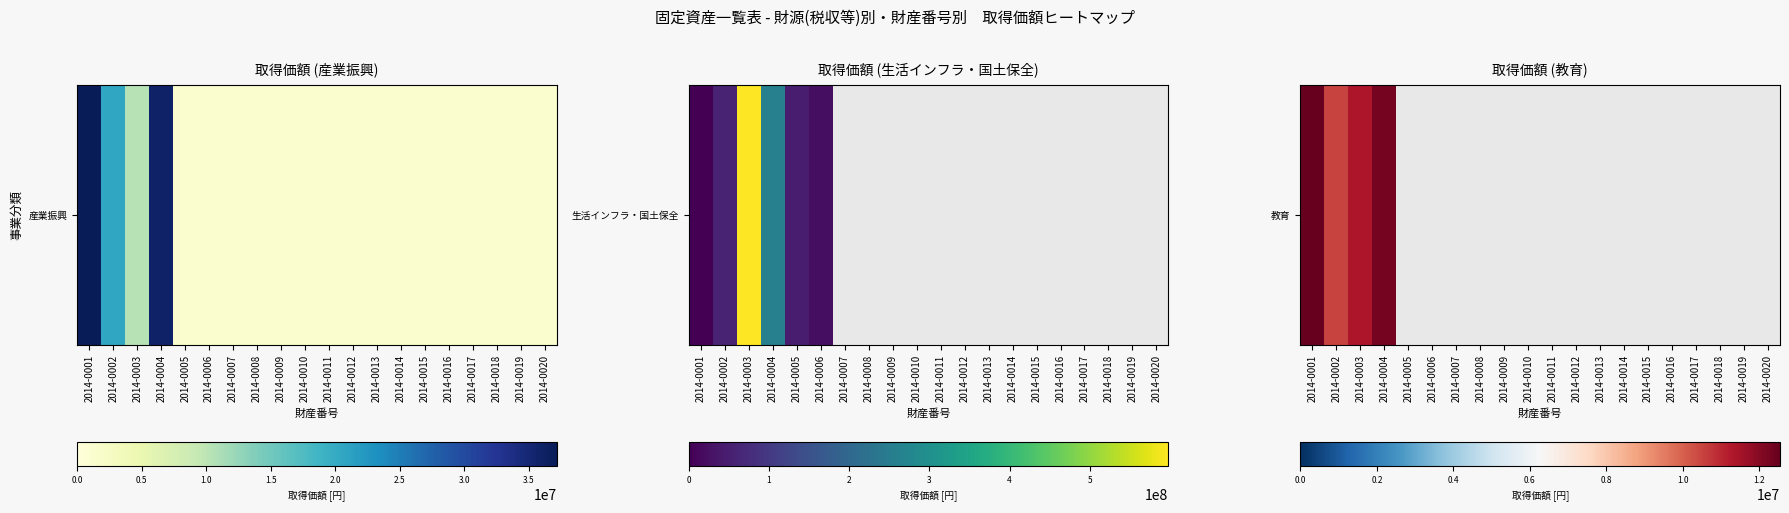

Which has a higher value, 2014-0016 or 2014-0017?

2014-0017